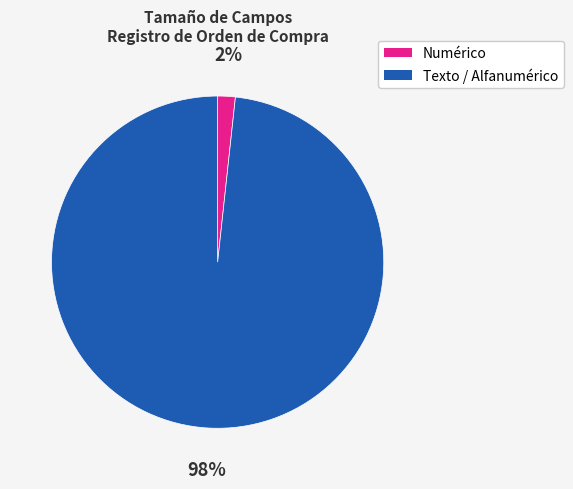

Is there a majority slice in this chart?

Yes